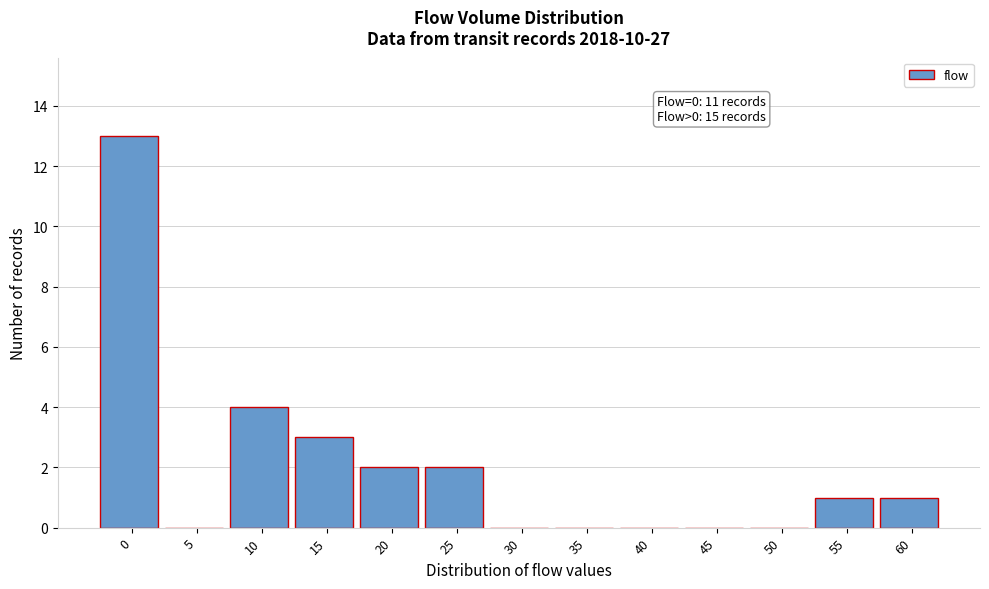

Reading left to right, list all the values displayed in this chart.

0=13	5=0	10=4	15=3	20=2	25=2	30=0	35=0	40=0	45=0	50=0	55=1	60=1